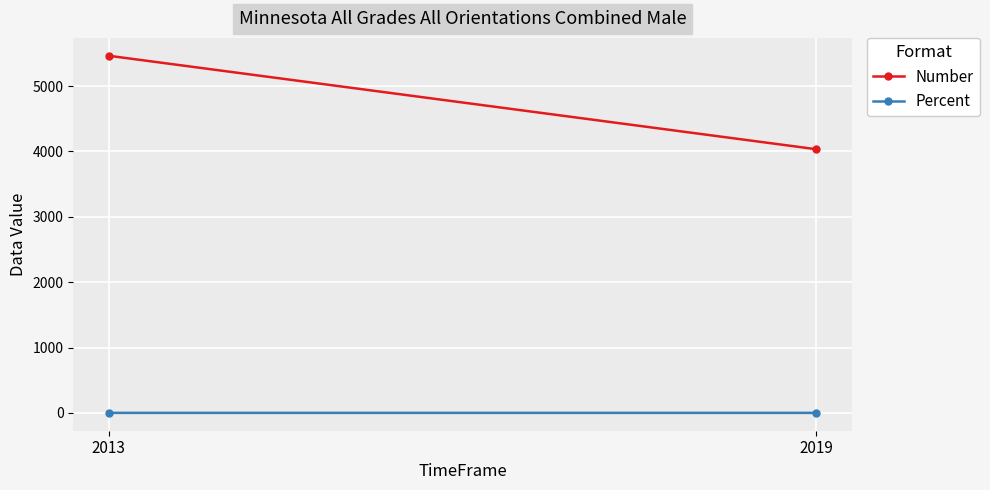

Where is Percent nearest to the value 0?

2013